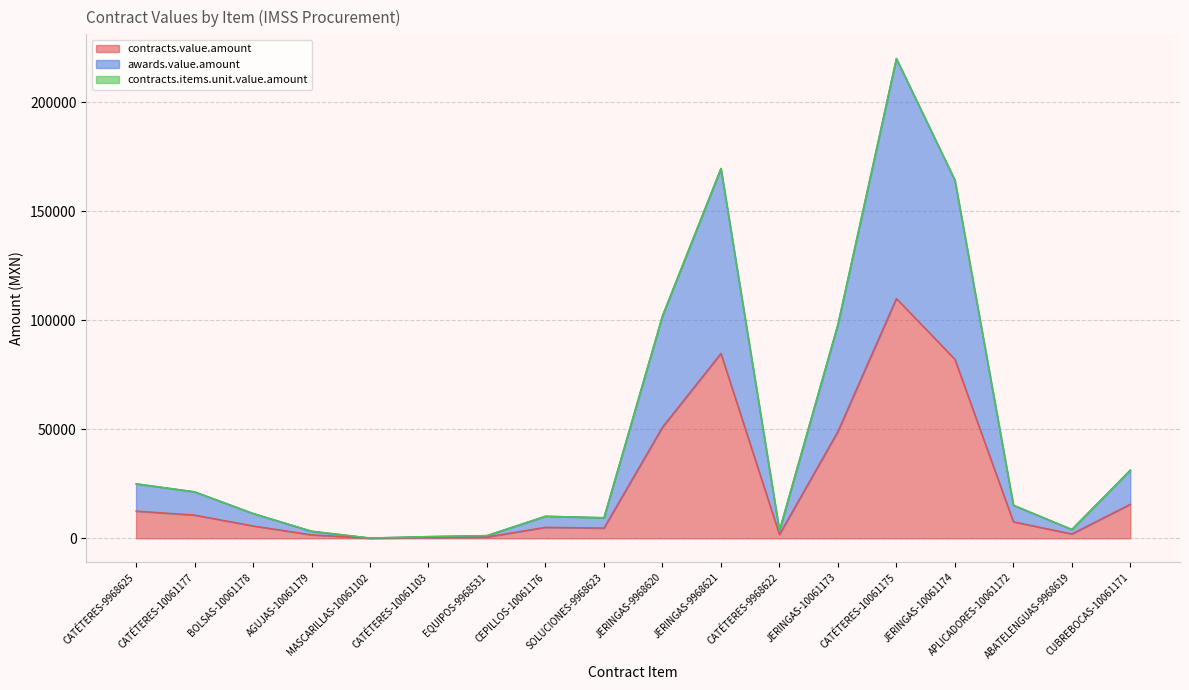

Which category has the lowest value in the awards.value.amount series?

MASCARILLAS-10061102